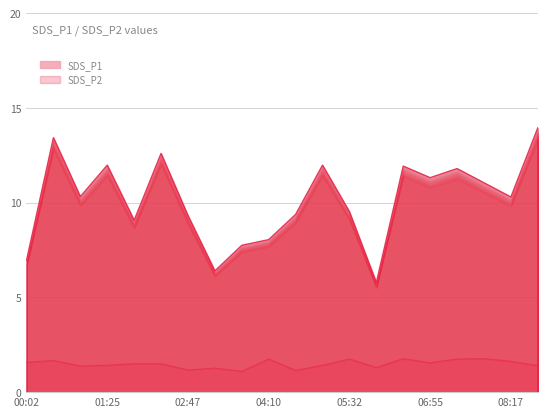

The value of SDS_P2 at 03:42 is 1.7. True or false?

False